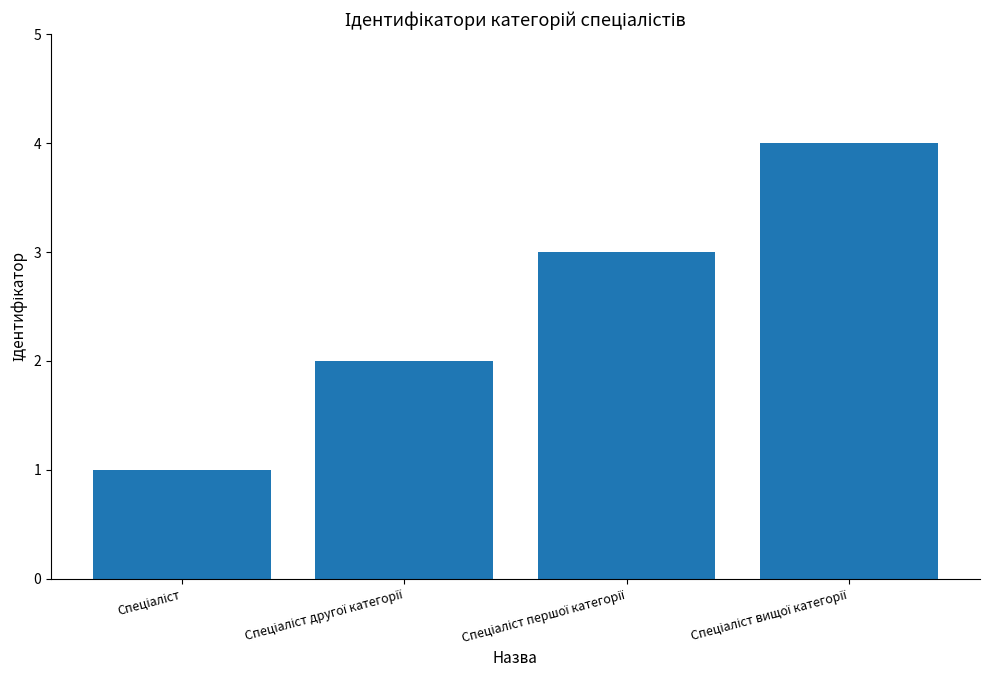

What is the difference between the maximum and minimum values?

3